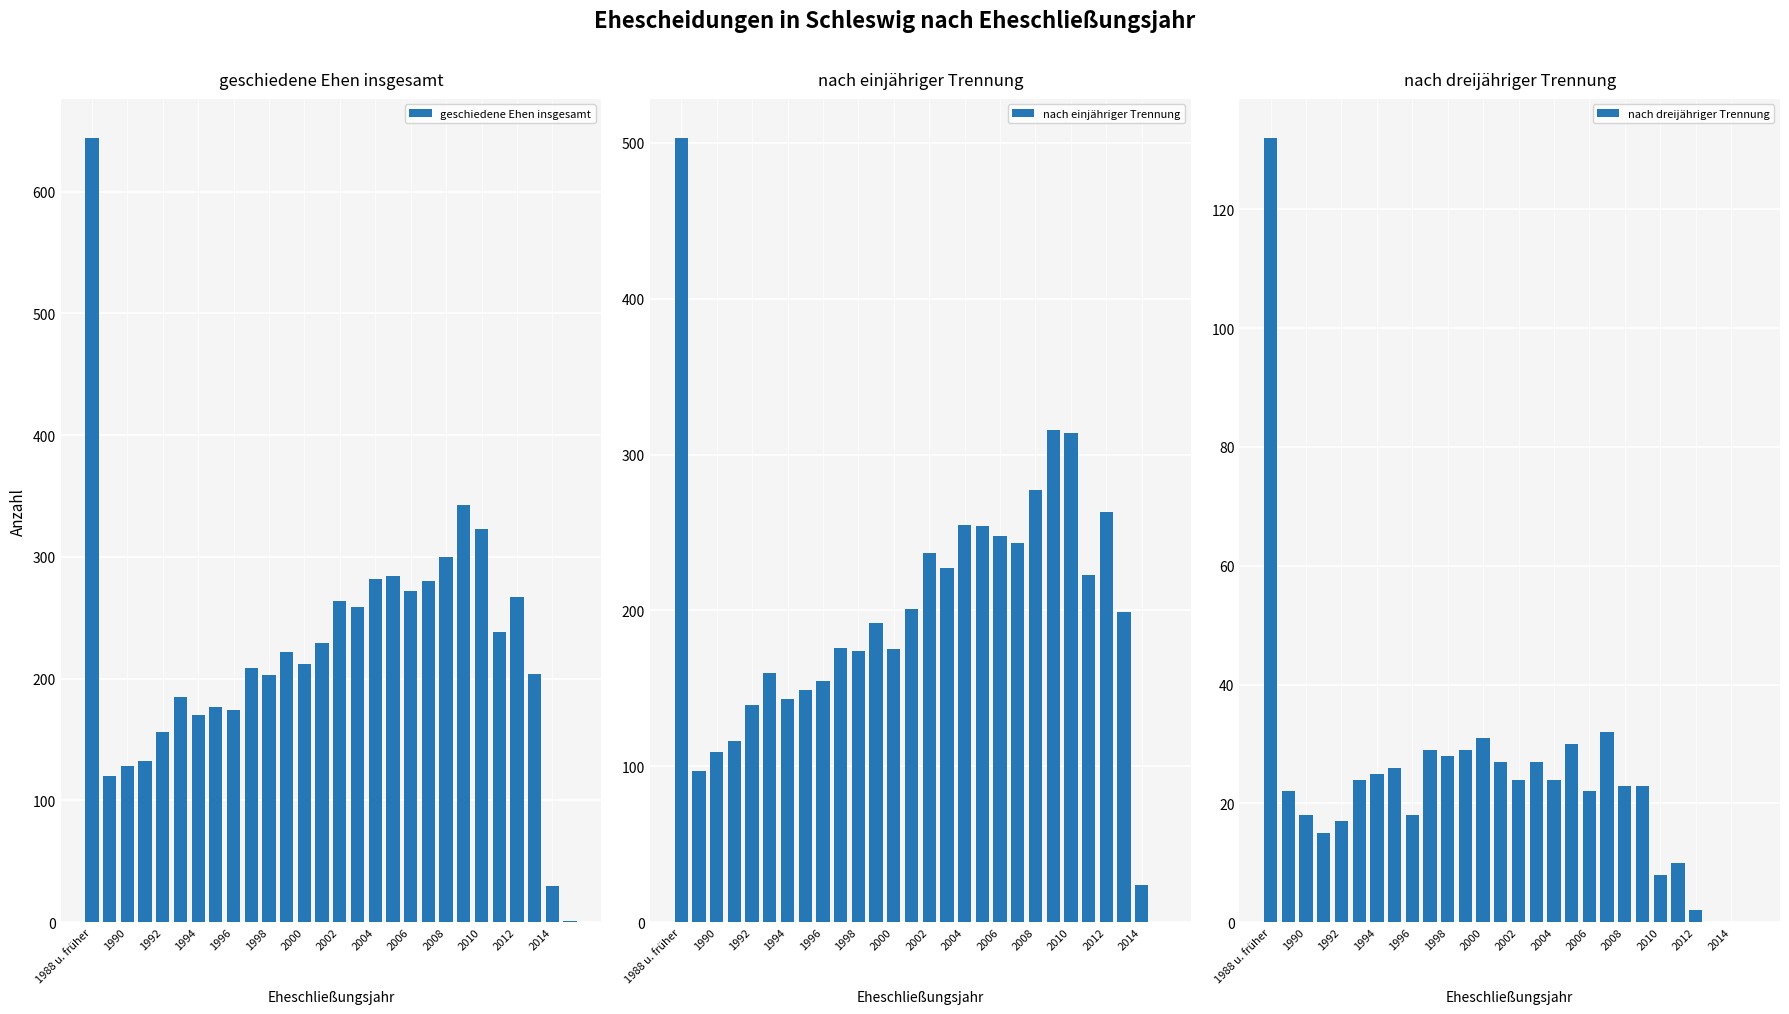

Read the geschiedene Ehen insgesamt value at 1994, to the nearest 10.

170